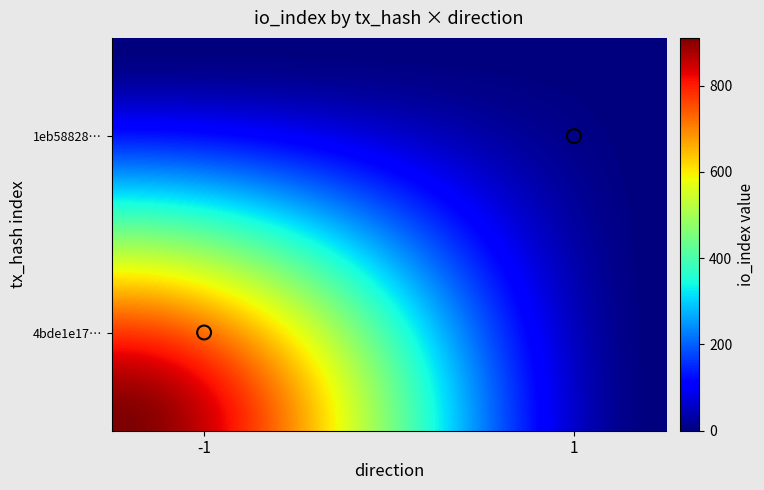

Count the number of data series in this chart.

40